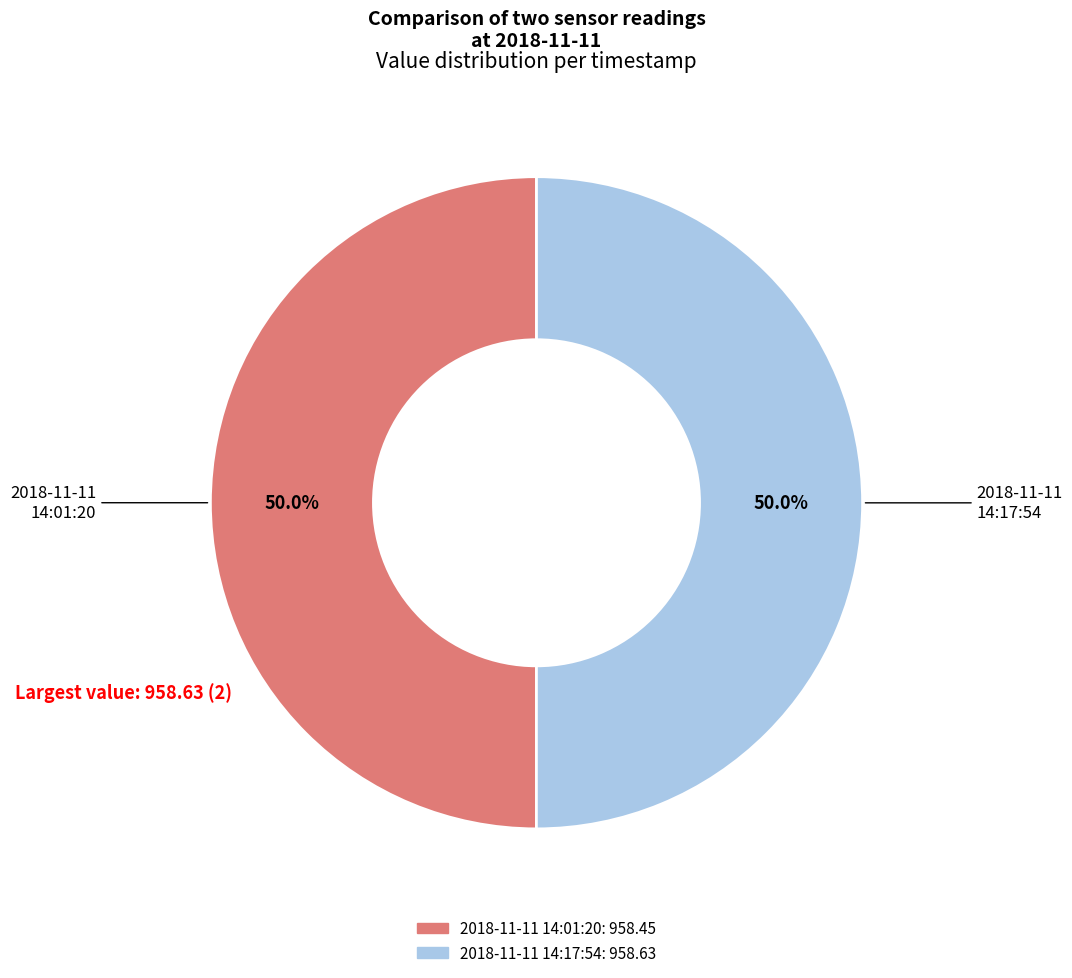

How many segments does this pie chart have?

2